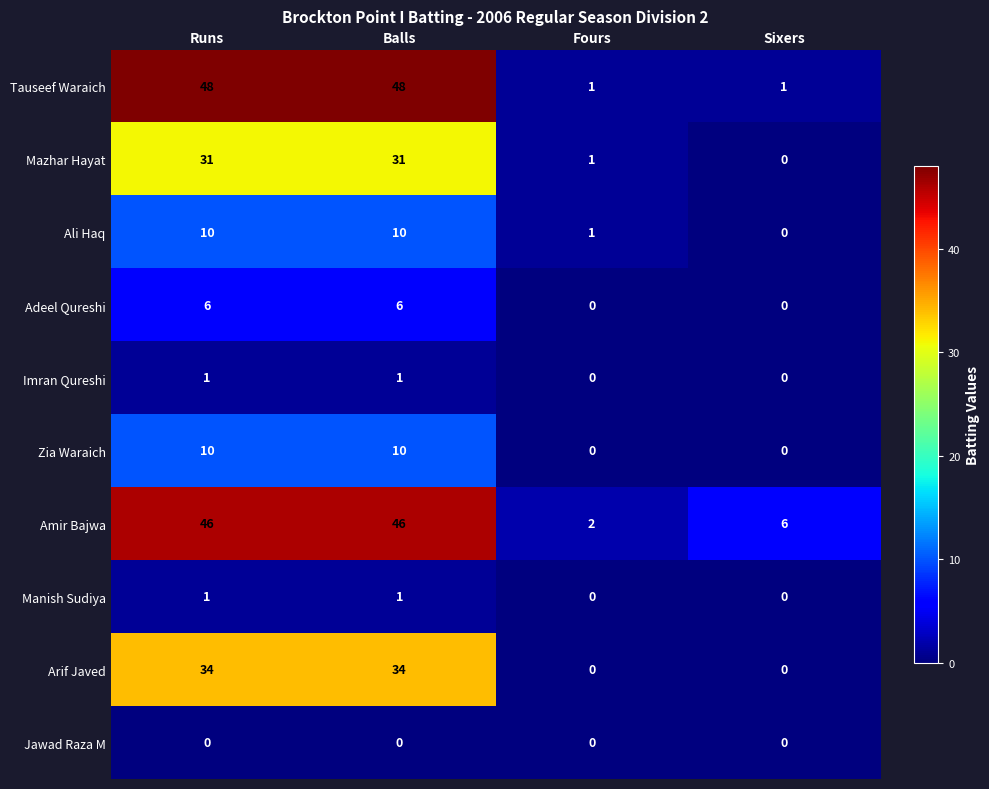

The value of Tauseef Waraich at Runs is 48. True or false?

True